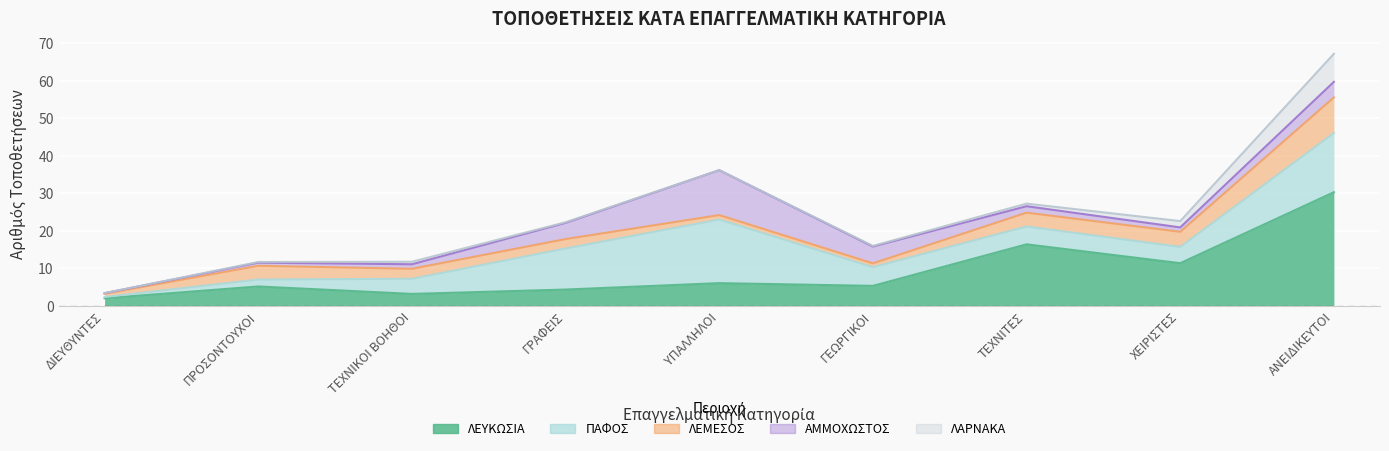

What is the value of the ΑΜΜΟΧΩΣΤΟΣ point at the 7th from the left?

2